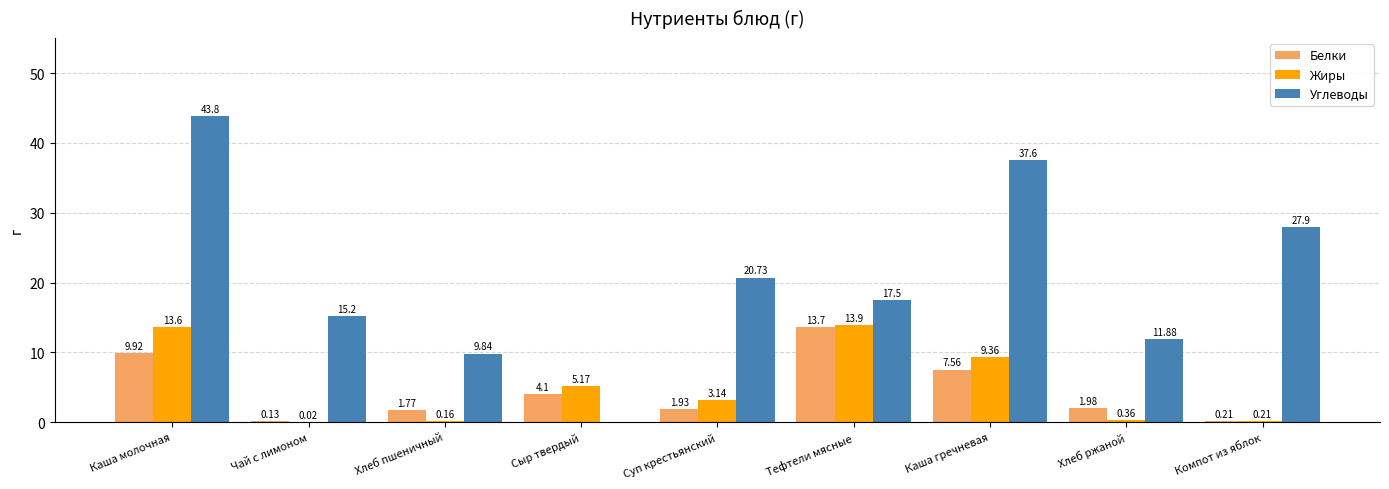

The Жиры series shows 5.9 at Каша гречневая. True or false?

False